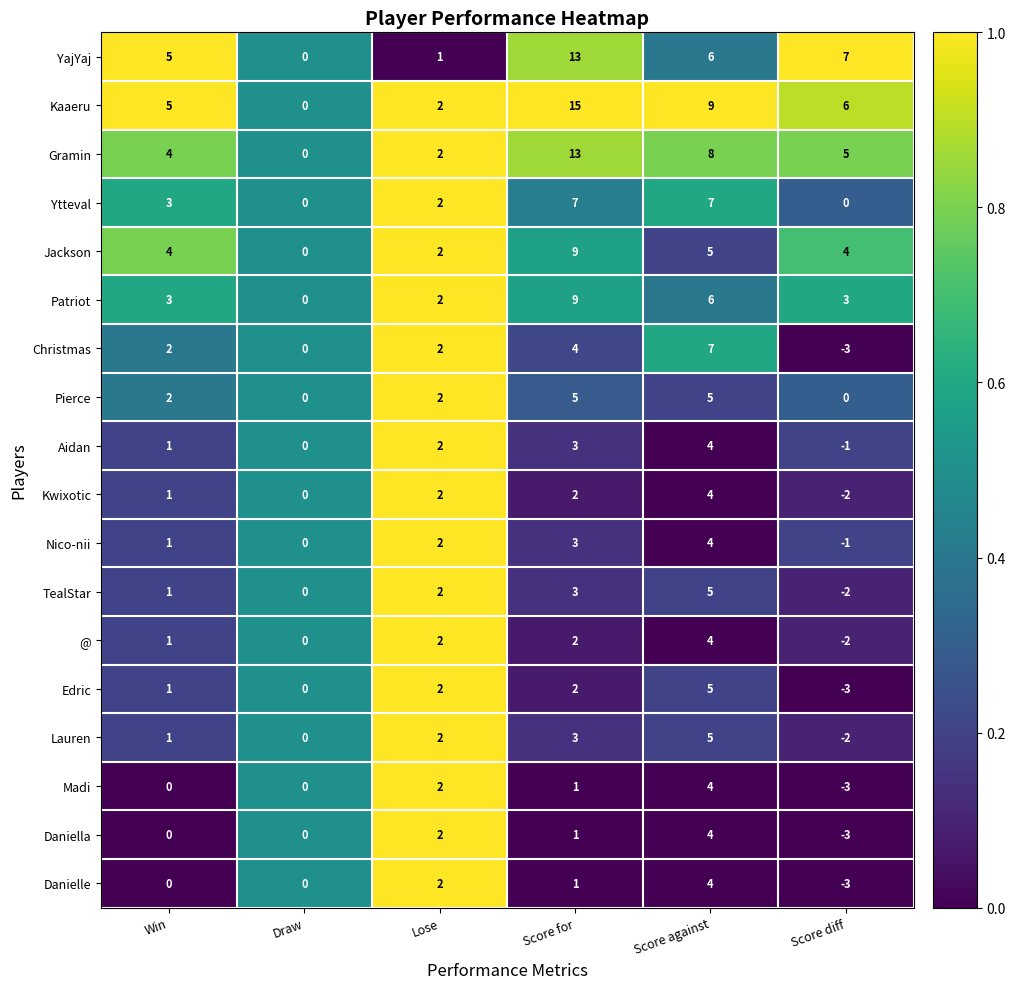

Between Win and Lose, which series saw the biggest shift?

YajYaj